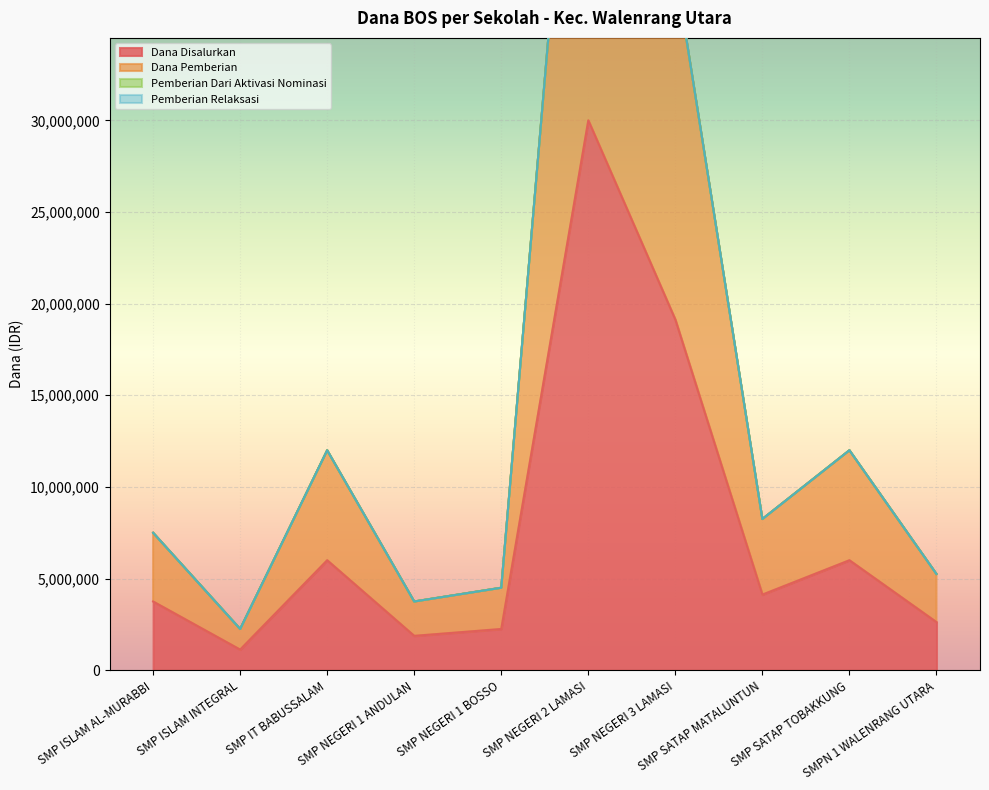

What is the highest value of the Dana Disalurkan series?

30000000